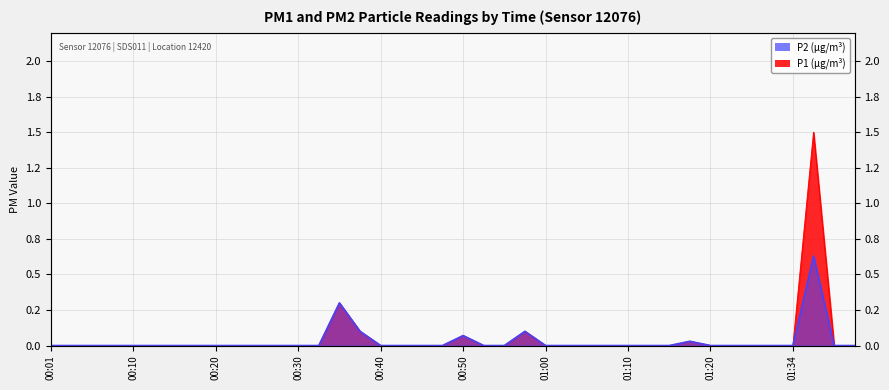

Reading left to right, list all the values displayed in this chart.

P1: 00:01=0.0	00:03=0.0	00:05=0.0	00:08=0.0	00:10=0.0	00:13=0.0	00:15=0.0	00:18=0.0	00:20=0.0	00:23=0.0	00:25=0.0	00:28=0.0	00:30=0.0	00:33=0.0	00:35=0.3	00:37=0.1	00:40=0.0	00:42=0.0	00:45=0.0	00:47=0.0	00:50=0.1	00:52=0.0	00:55=0.0	00:57=0.1	01:00=0.0	01:02=0.0	01:05=0.0	01:07=0.0	01:10=0.0	01:13=0.0	01:15=0.0	01:17=0.0	01:20=0.0	01:26=0.0	01:29=0.0	01:32=0.0	01:34=0.0	01:37=1.5	01:39=0.0	01:42=0.0
P2: 00:01=0.0	00:03=0.0	00:05=0.0	00:08=0.0	00:10=0.0	00:13=0.0	00:15=0.0	00:18=0.0	00:20=0.0	00:23=0.0	00:25=0.0	00:28=0.0	00:30=0.0	00:33=0.0	00:35=0.3	00:37=0.1	00:40=0.0	00:42=0.0	00:45=0.0	00:47=0.0	00:50=0.1	00:52=0.0	00:55=0.0	00:57=0.1	01:00=0.0	01:02=0.0	01:05=0.0	01:07=0.0	01:10=0.0	01:13=0.0	01:15=0.0	01:17=0.0	01:20=0.0	01:26=0.0	01:29=0.0	01:32=0.0	01:34=0.0	01:37=0.6	01:39=0.0	01:42=0.0